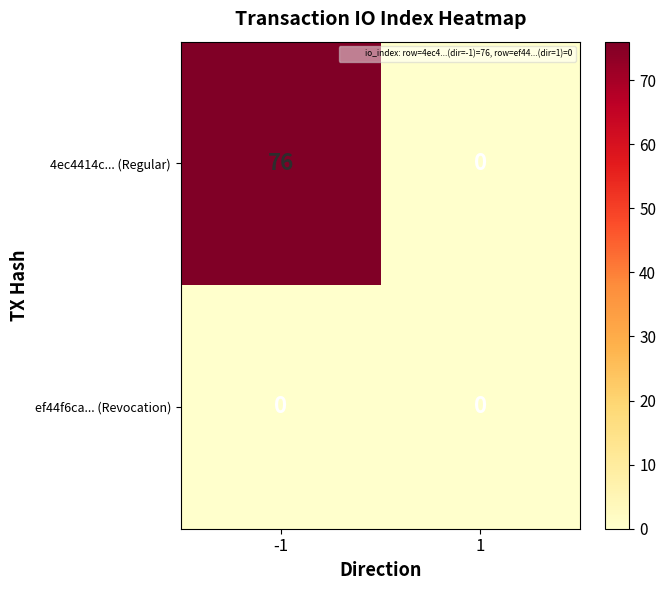

What is the total value across all series at -1?

76